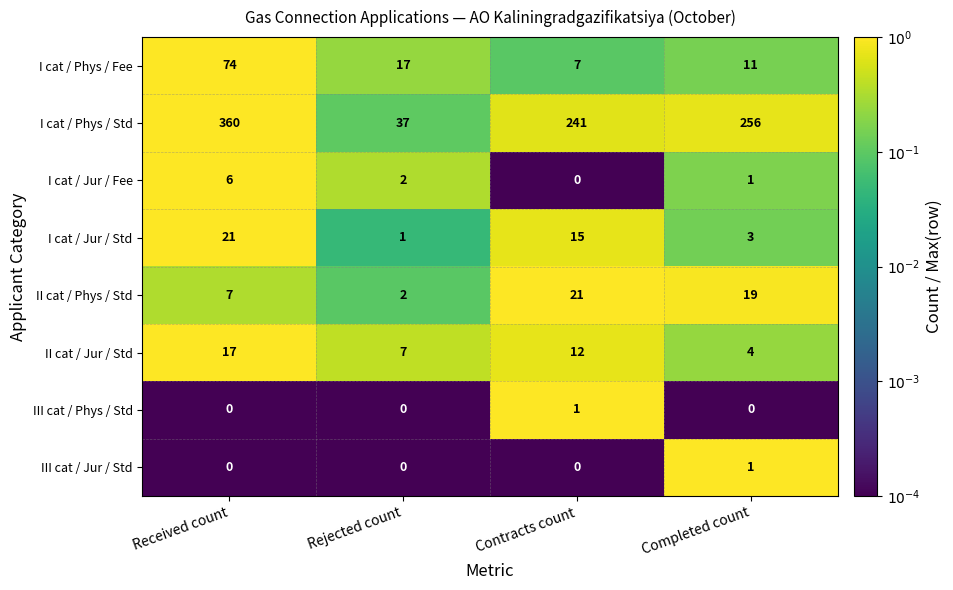

How many series are shown in this chart?

8